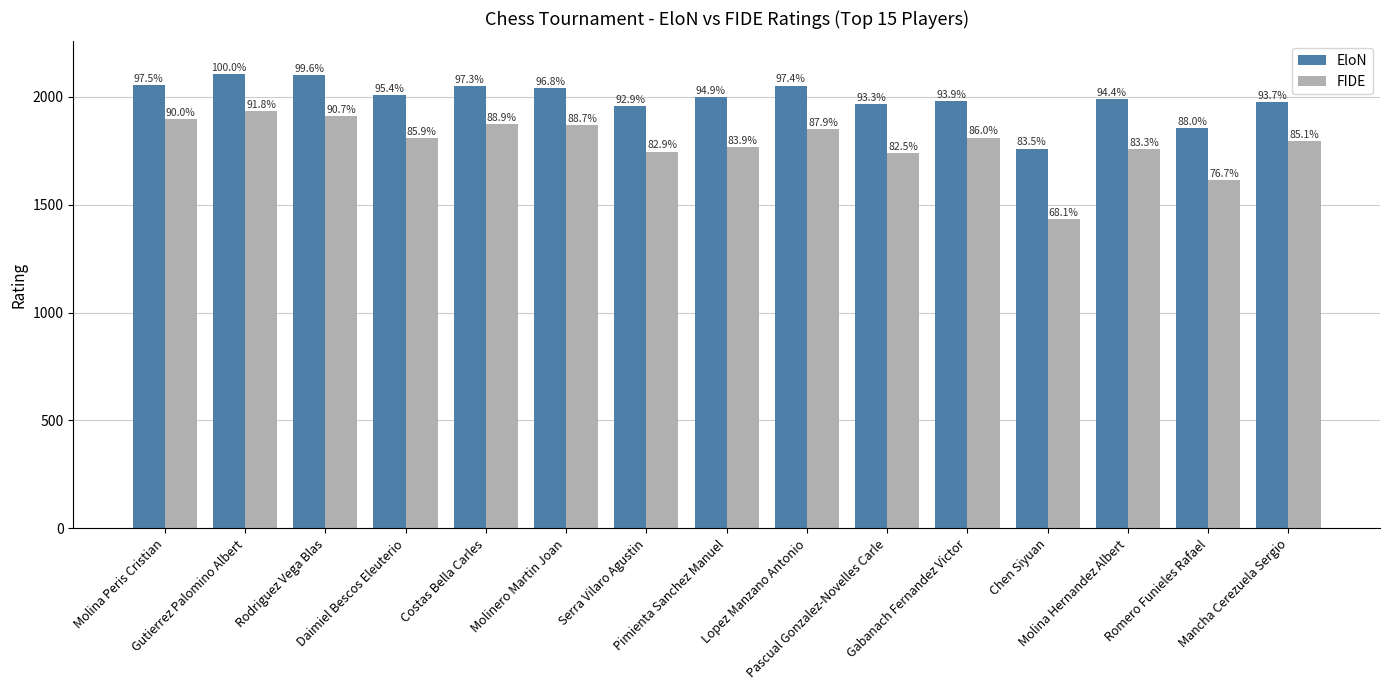

How many bars are there in each group?

2